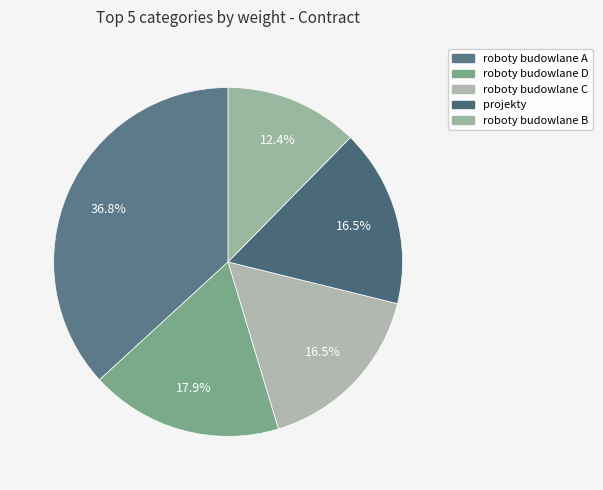

Combined, what portion of the pie is roboty budowlane C and roboty budowlane D?

34.3%